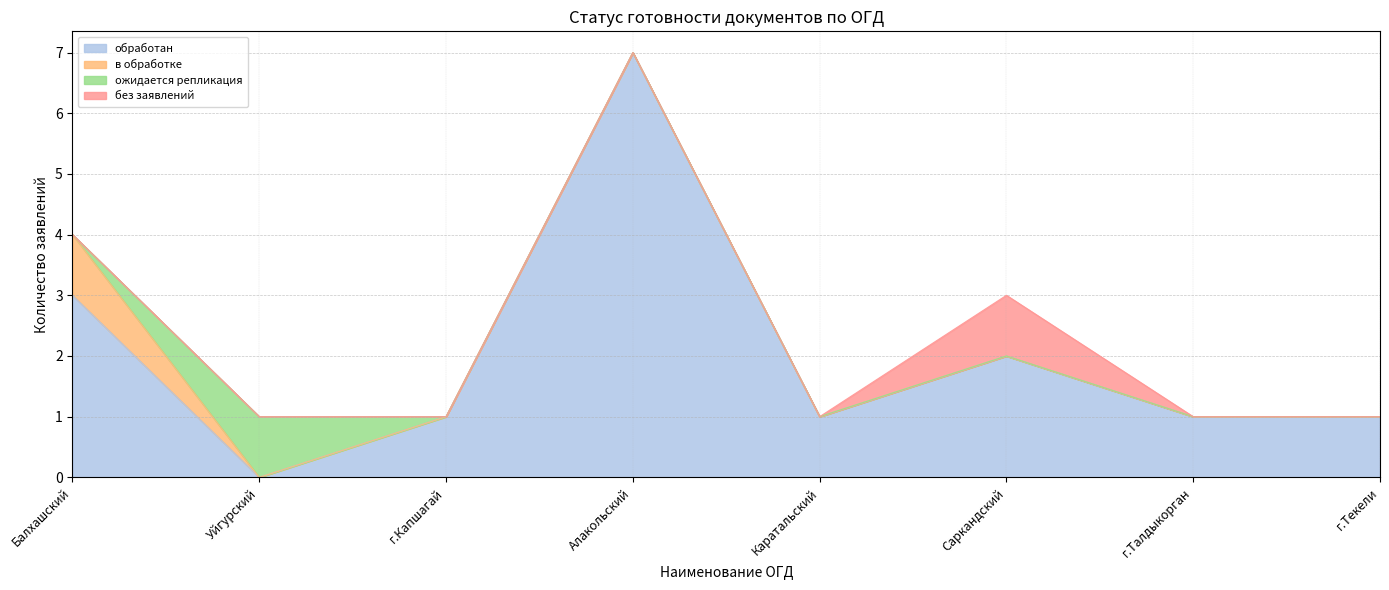

In ожидается репликация, how many points are higher than both neighbors (excluding endpoints)?

1